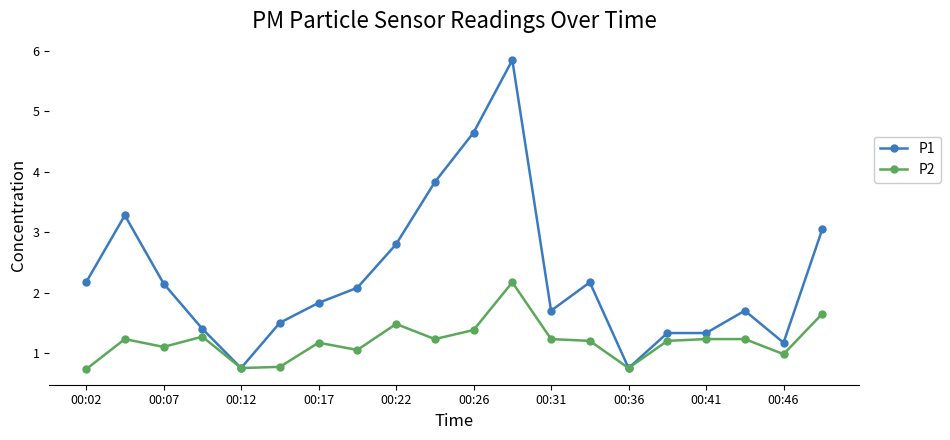

True or false: P2 has more than 2 points higher than both neighbors.

True